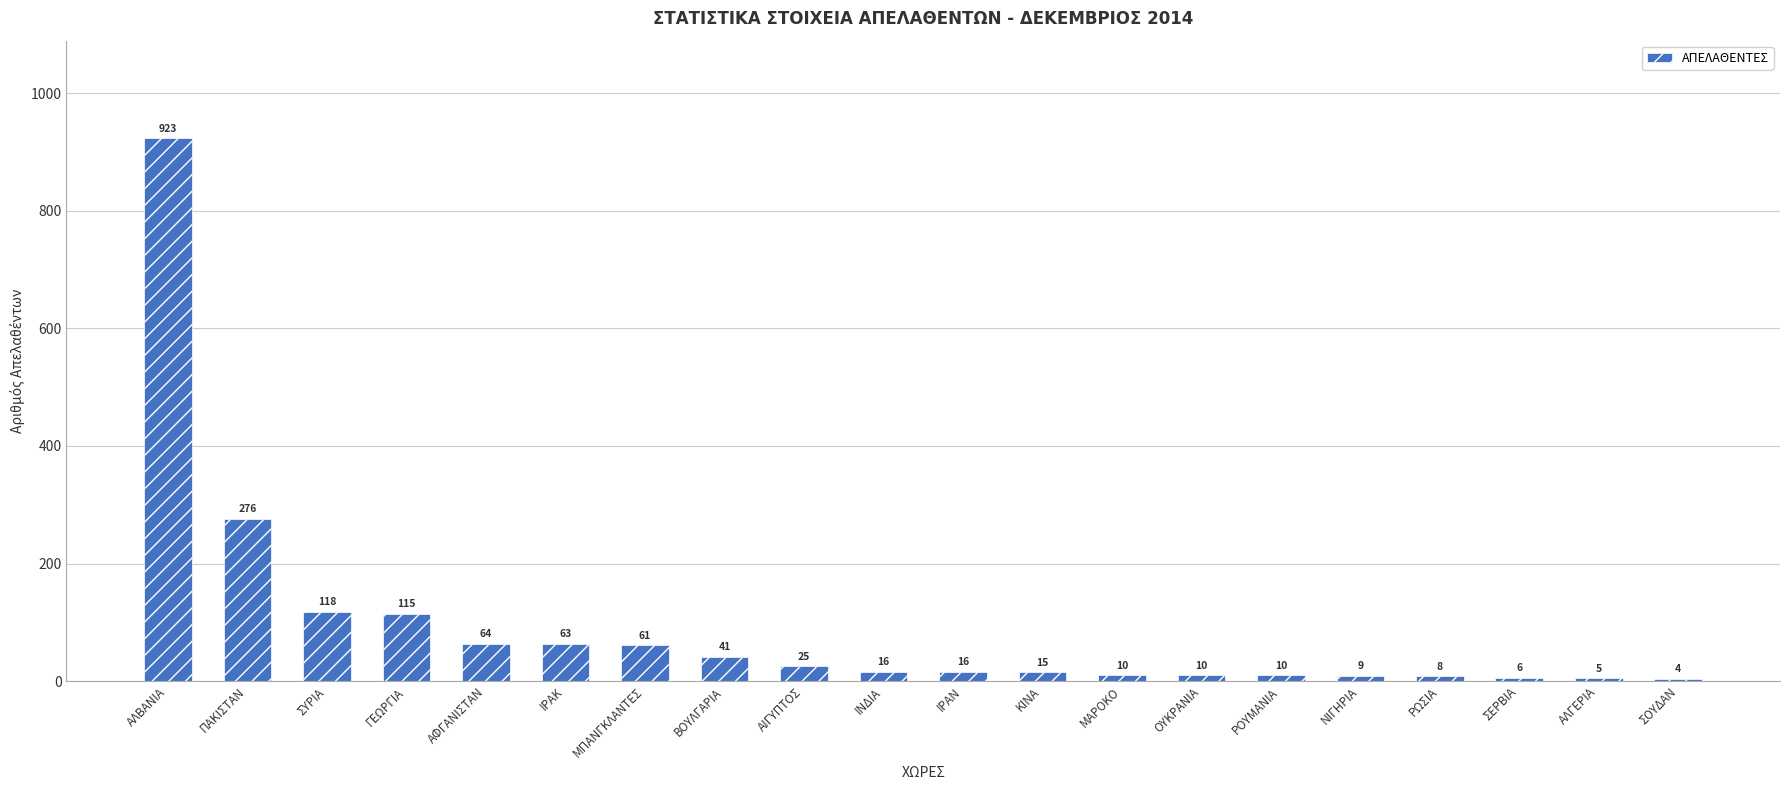

The chart shows a value of 64 at ΑΦΓΑΝΙΣΤΑΝ. True or false?

True